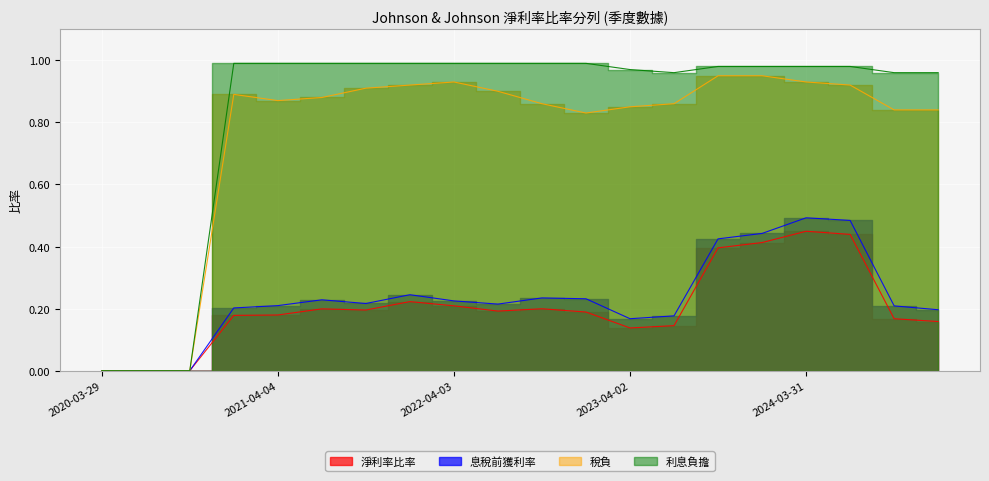

What is the sum of all 利息負擔 values?

16.7